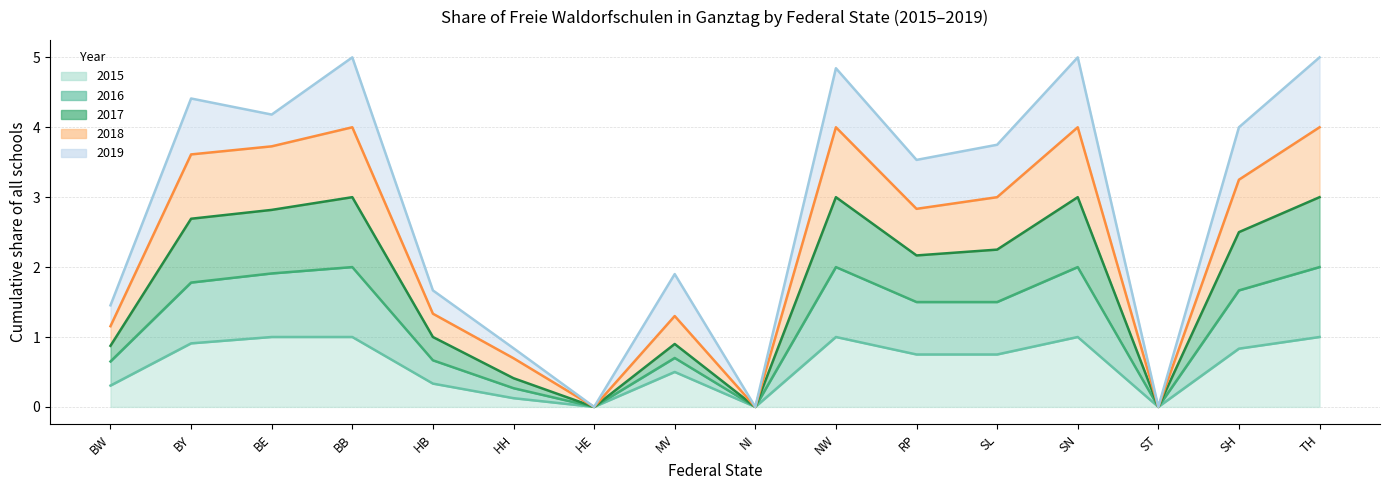

What is the label of the 15th point from the right?

BY